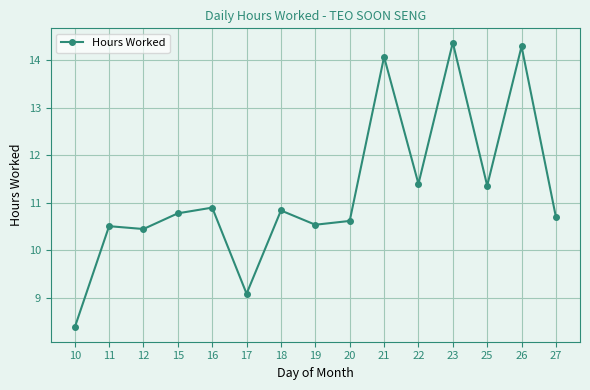

Is it true that the value at 18 is 10.8?

True